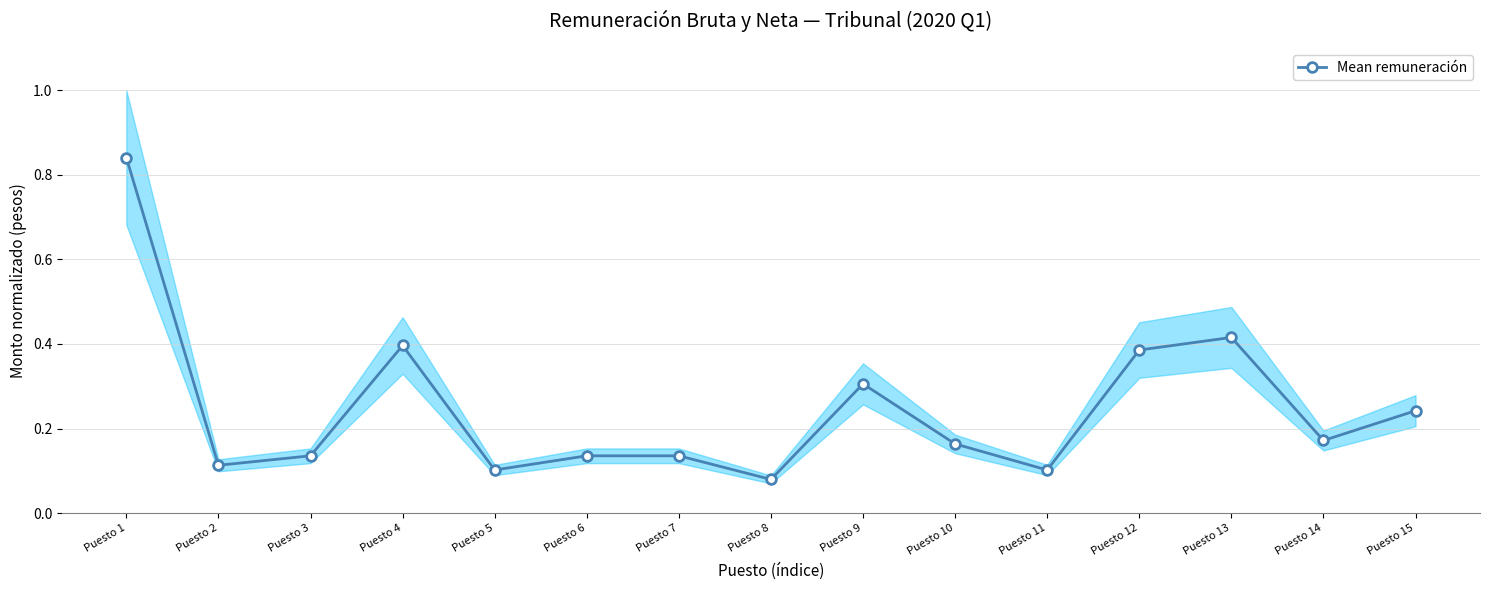

At which category does the chart reach its peak across all series?

Puesto 1